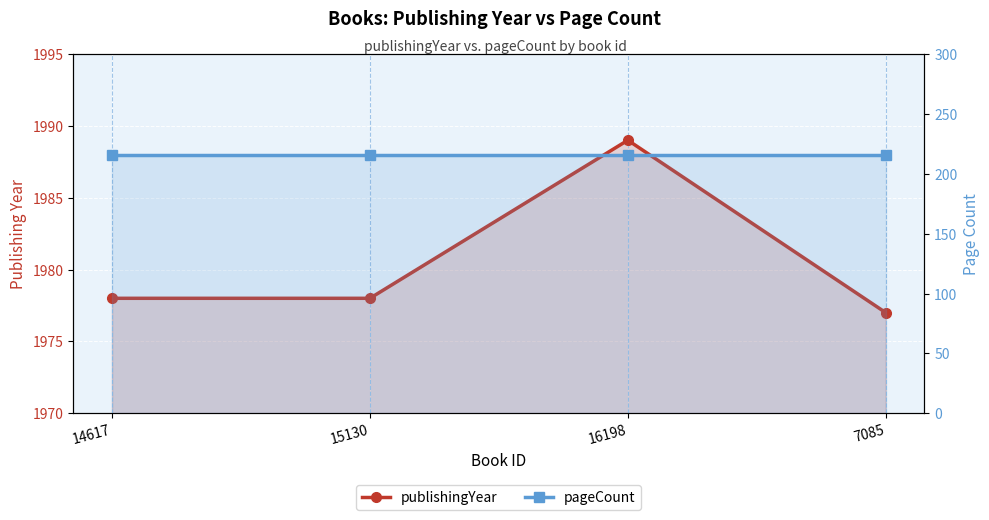

Which series changed the most between 14617 and 15130?

publishingYear